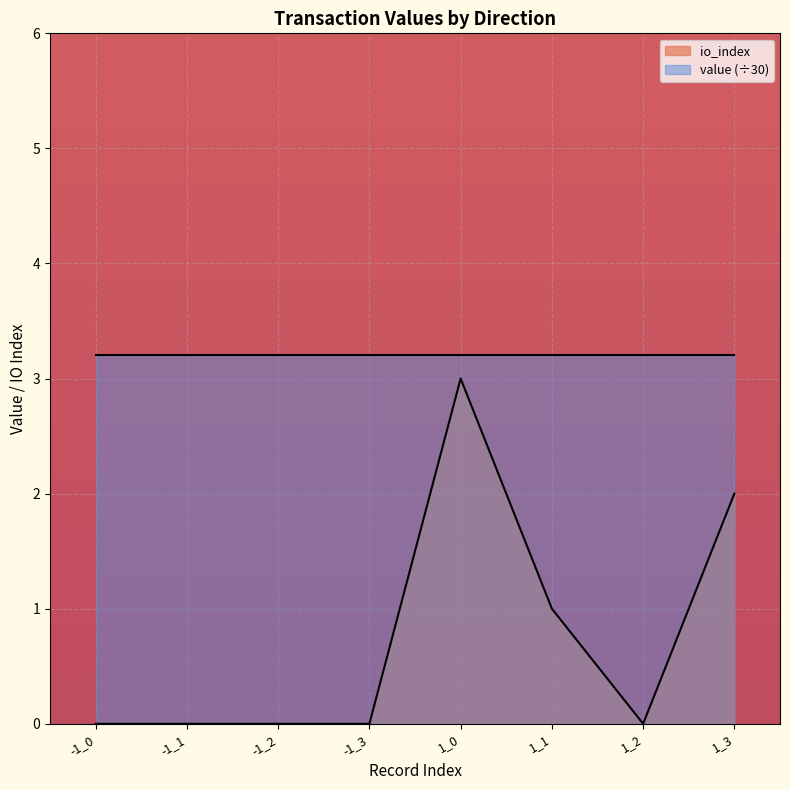

How many values are between 0 and 2?

7